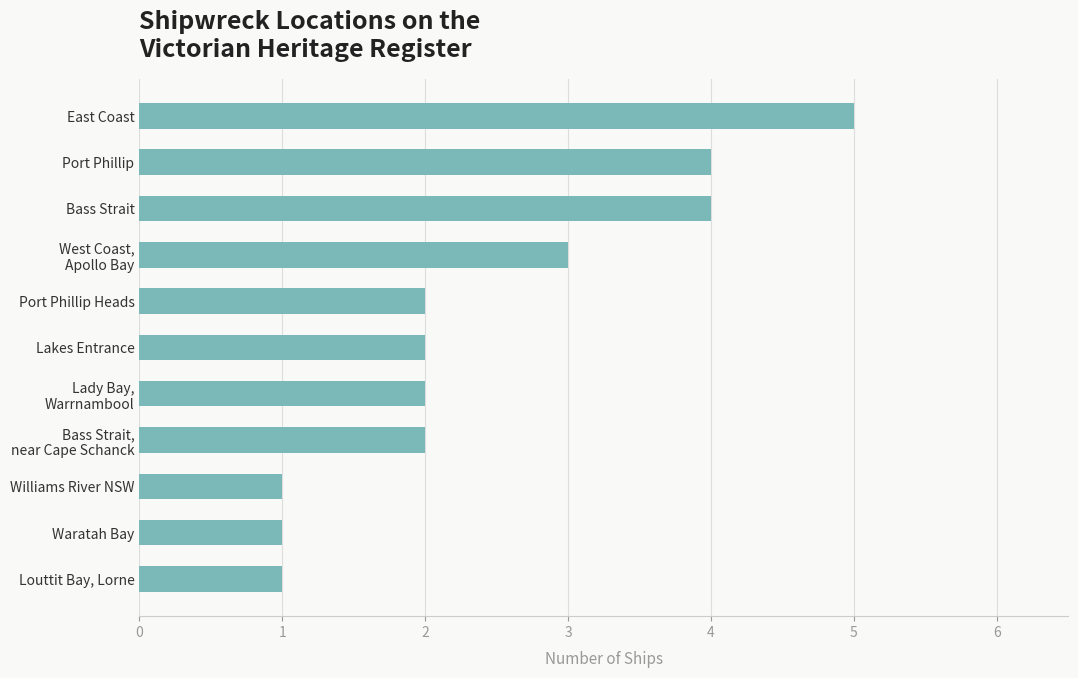

What is the maximum value shown in the chart?

5